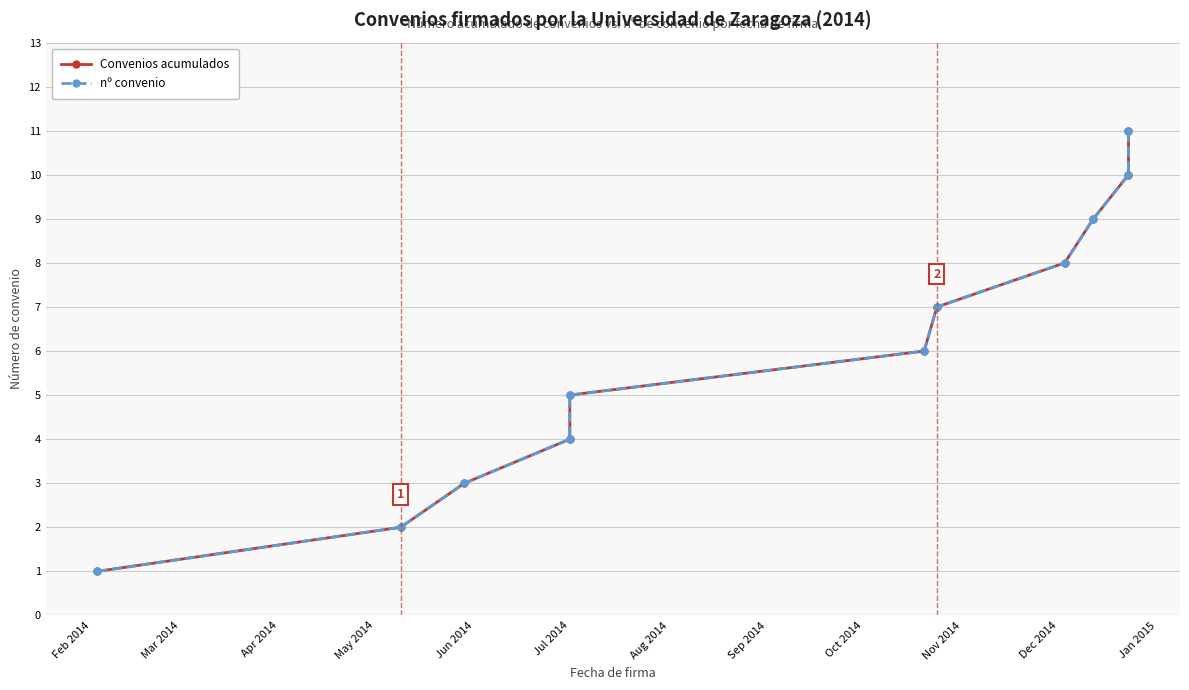

True or false: nº convenio and Convenios acumulados cross at least once.

False